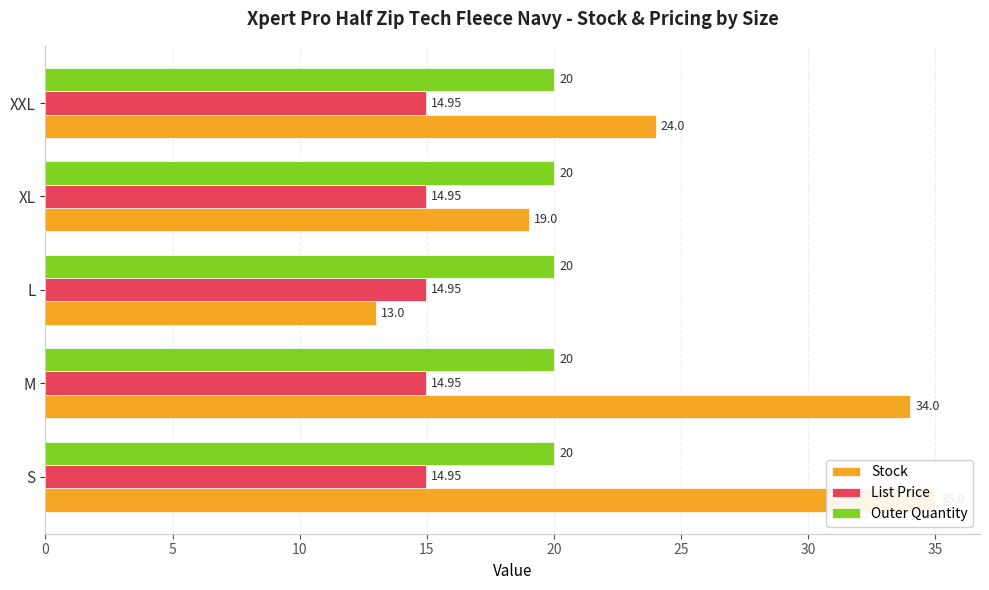

List the series in order of their peak value, lowest first.

List Price, Outer Quantity, Stock